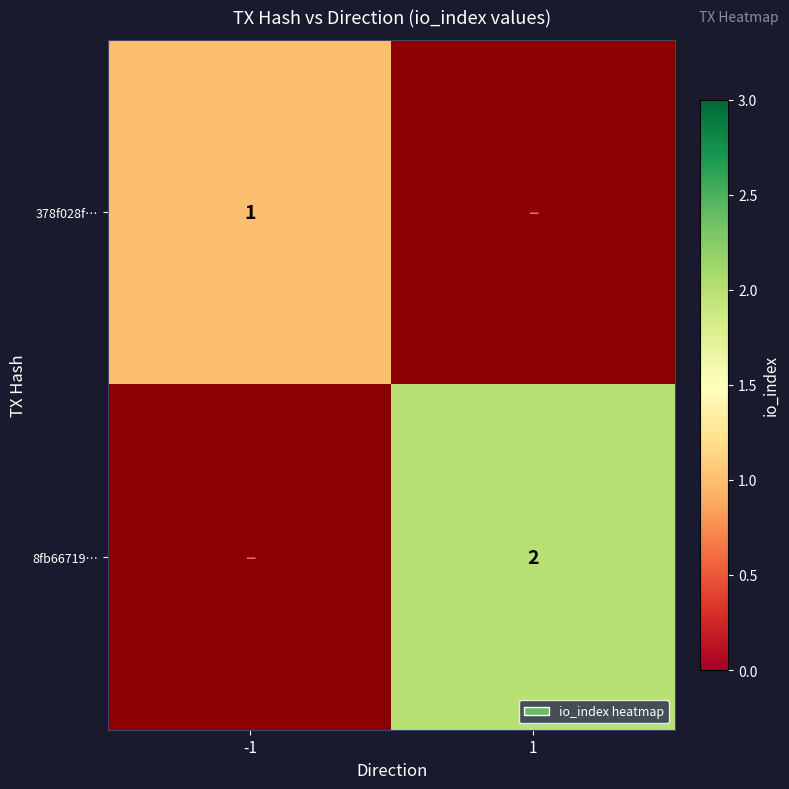

True or false: 8fb66719… has a value of 3 at 1.

False